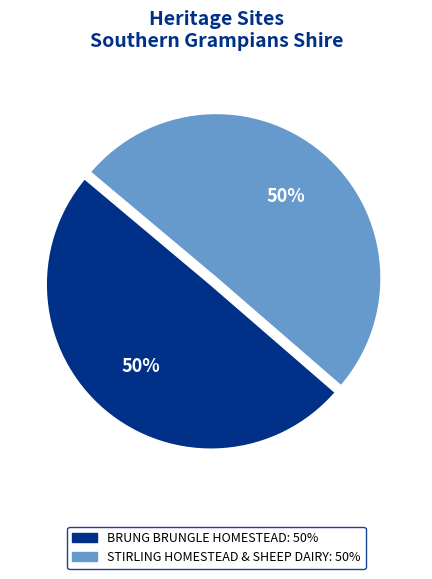

To the nearest percent, what is the average slice percentage?

50%